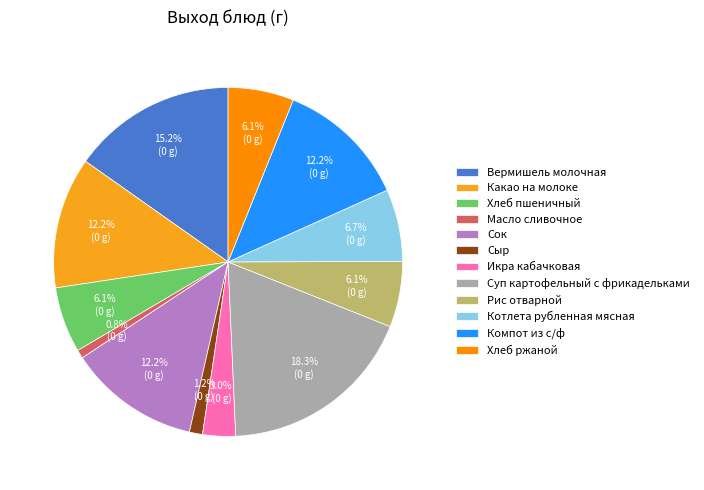

To the nearest percent, what is the difference between the largest and smallest slice percentages?

17%